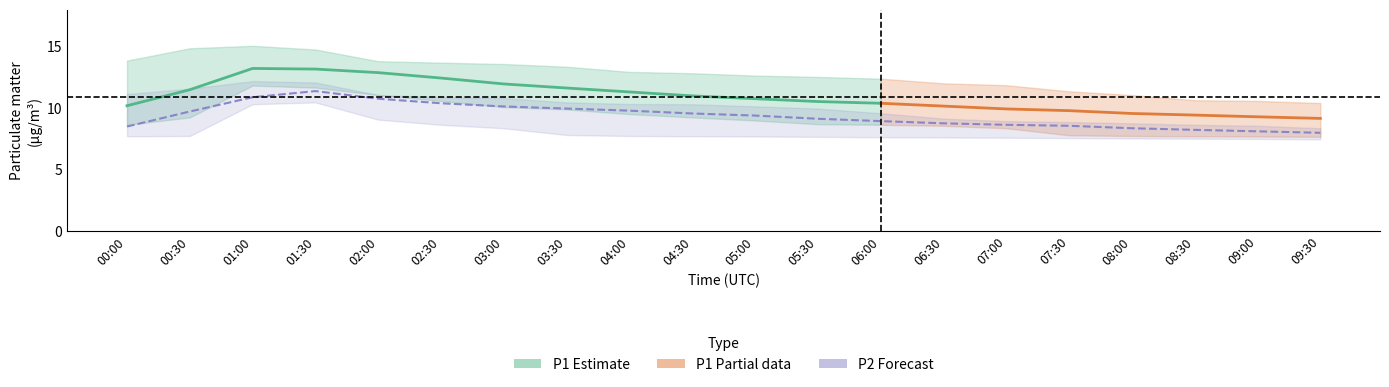

True or false: P2_upper has a value of 8.9 at 07:00.

True